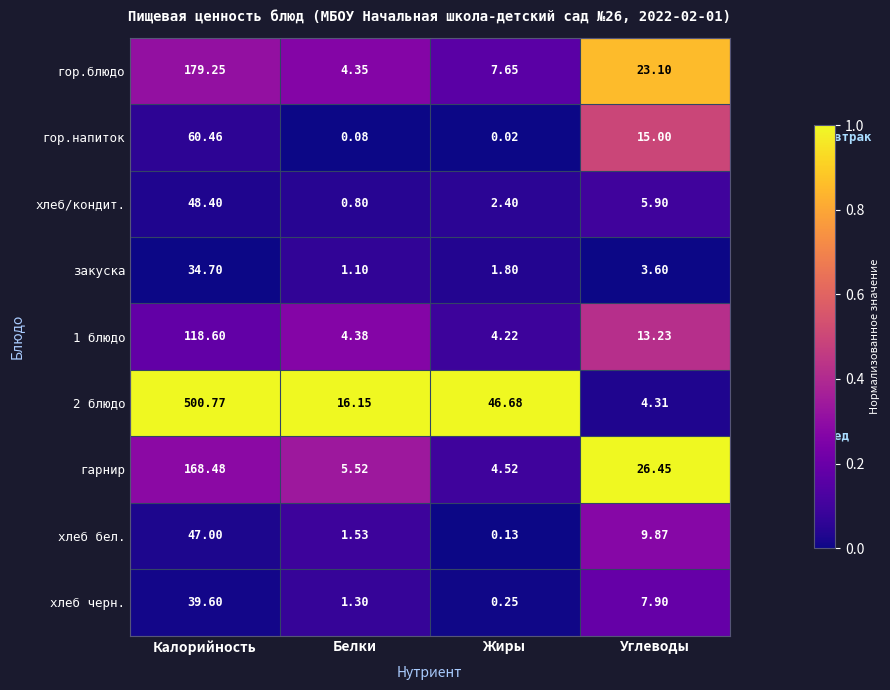

How many series are shown in this chart?

9